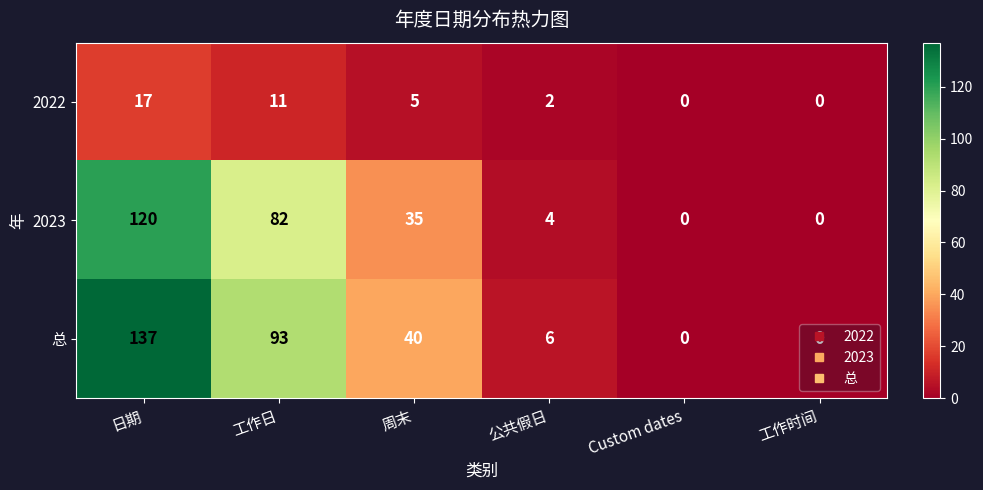

What is the difference between the maximum and second lowest values in the 总 series?

137